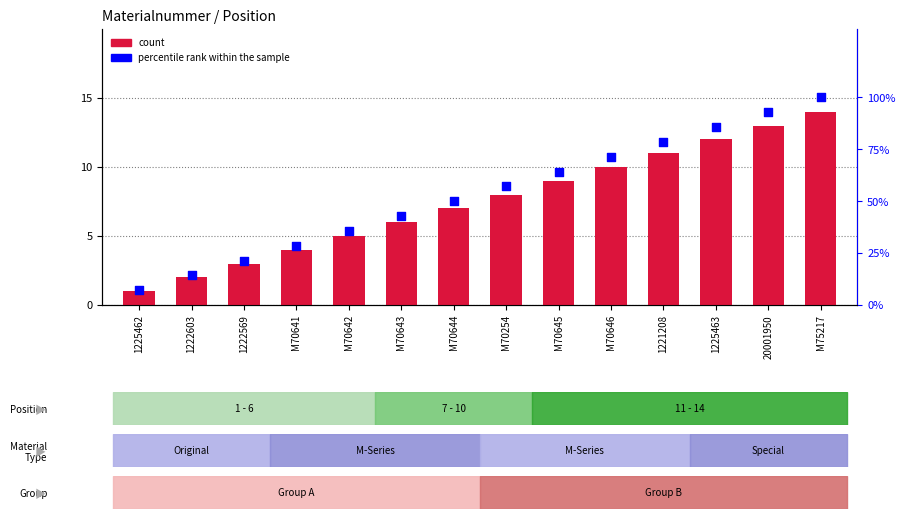

What is the total value across all series at M70643?

48.9